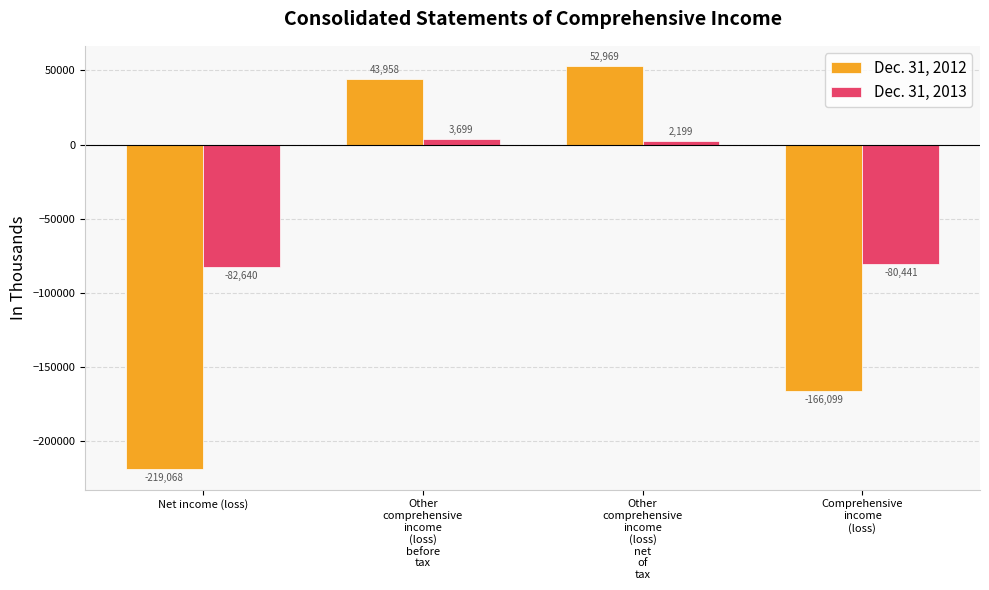

Where is Dec. 31, 2013 nearest to the value -39470?

Comprehensive
income
(loss)